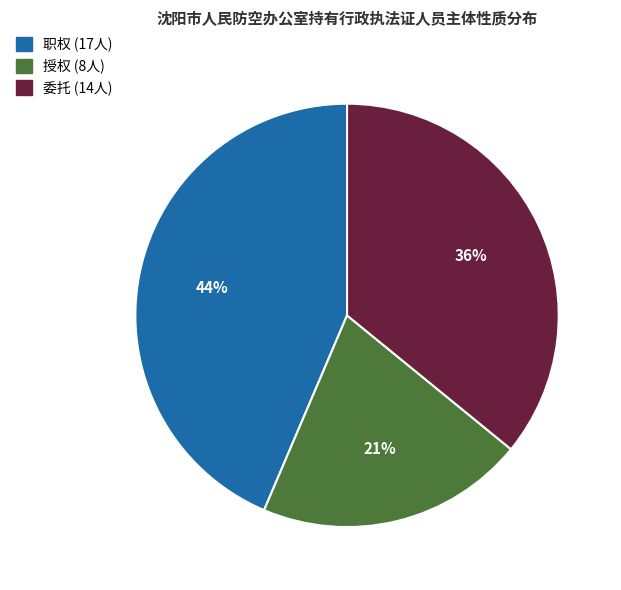

Does 职权 represent more than half of the total?

No